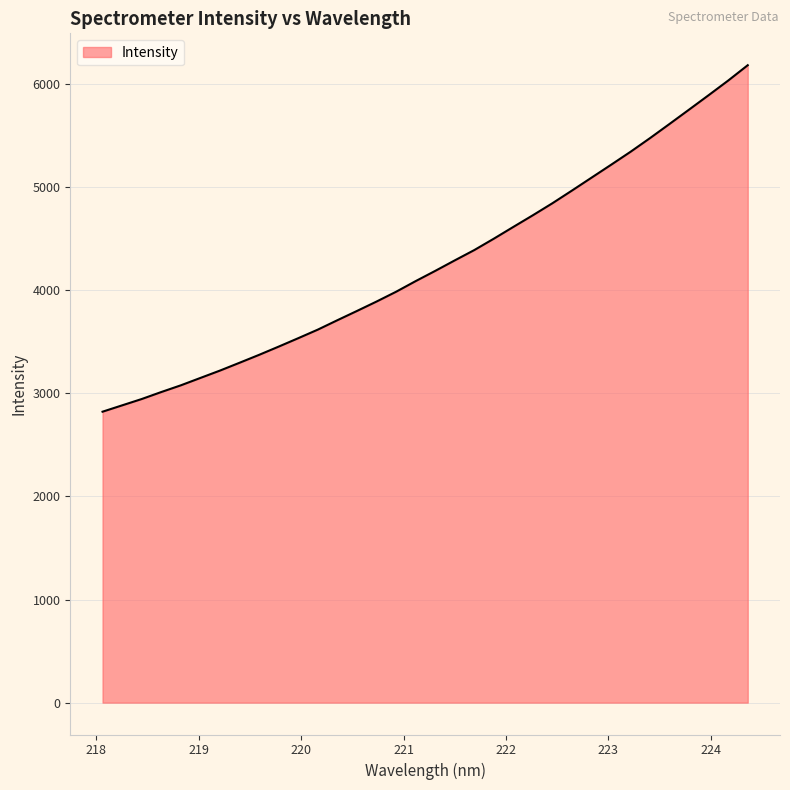

What is the difference between the second highest and minimum values?

3211.5